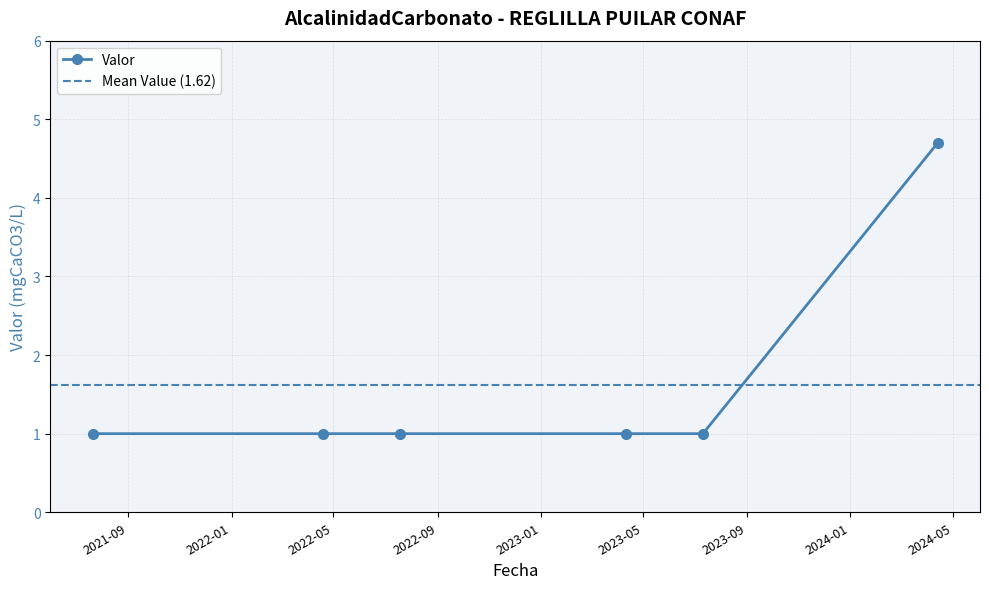

List the labels in order of value, largest first.

2024-04-13, 2021-07-21, 2022-04-19, 2022-07-19, 2023-04-11, 2023-07-11